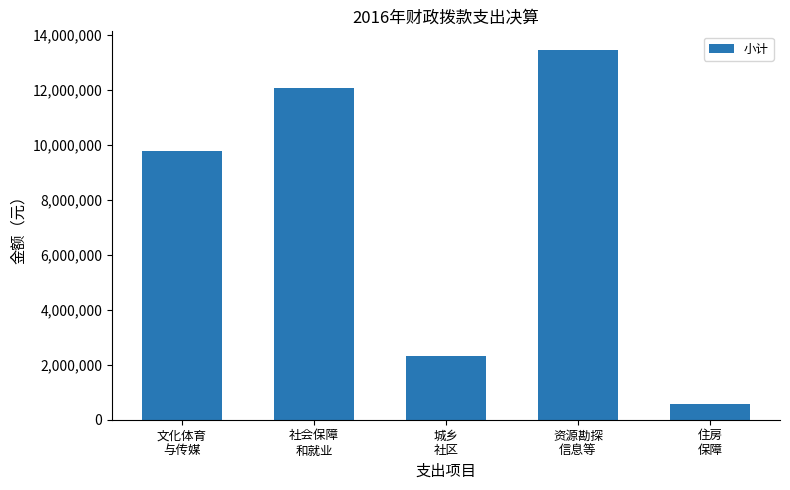

What is the smallest value displayed?

562047.9